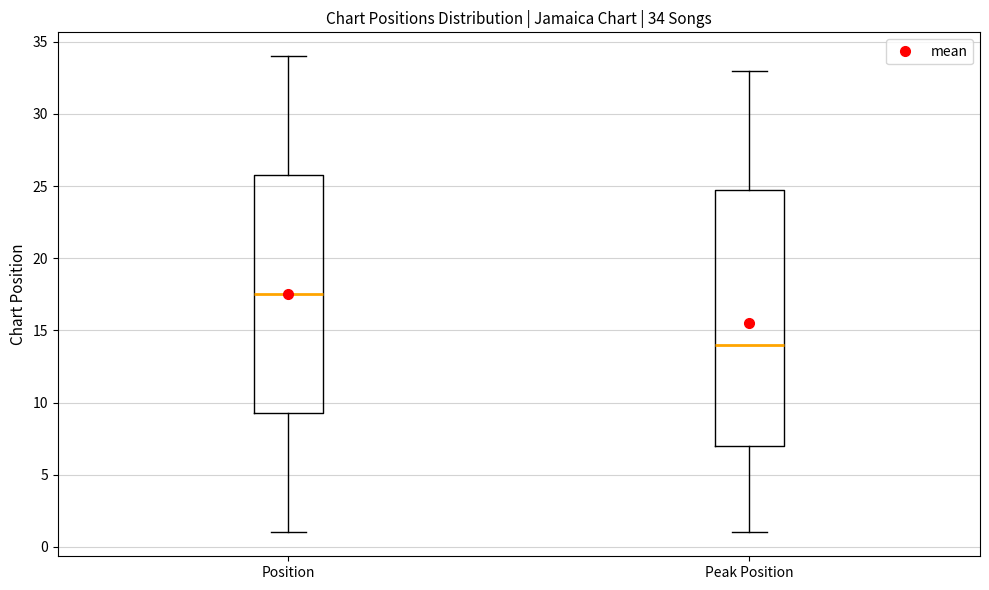

Comparing the boxes themselves (not the whiskers), which one is the tallest?

Peak Position